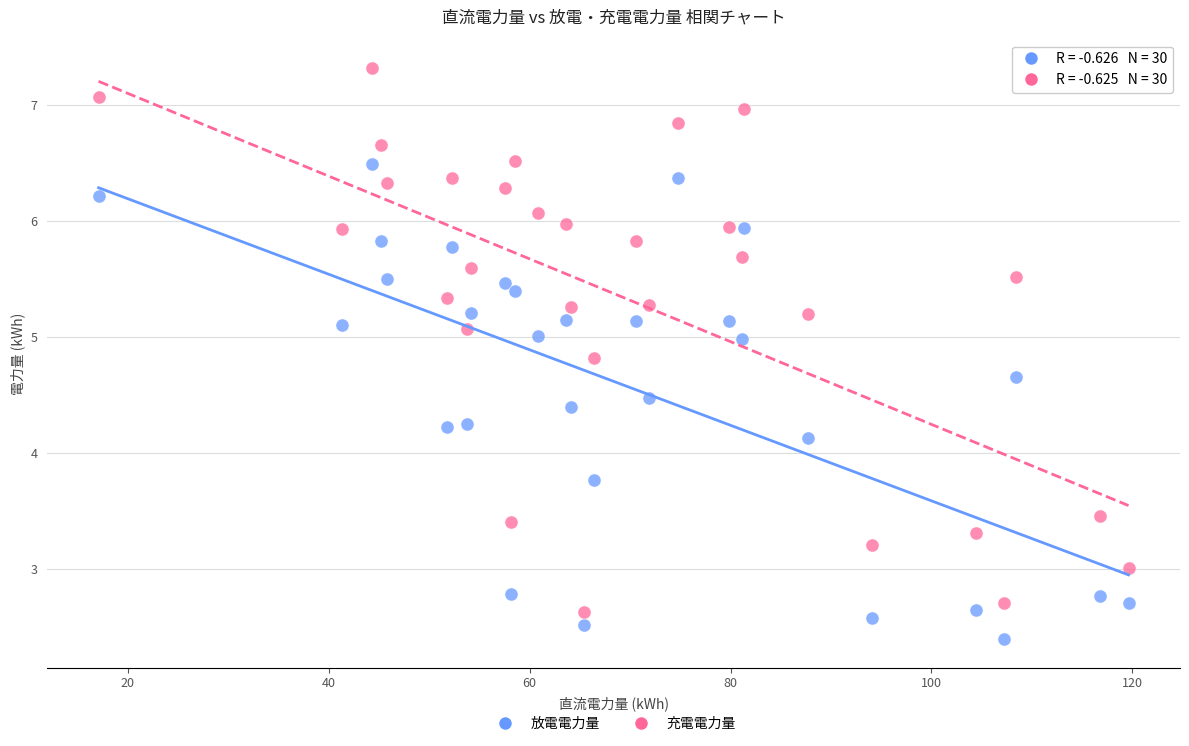

Across all series, what Y value is closest to 4?

4.1